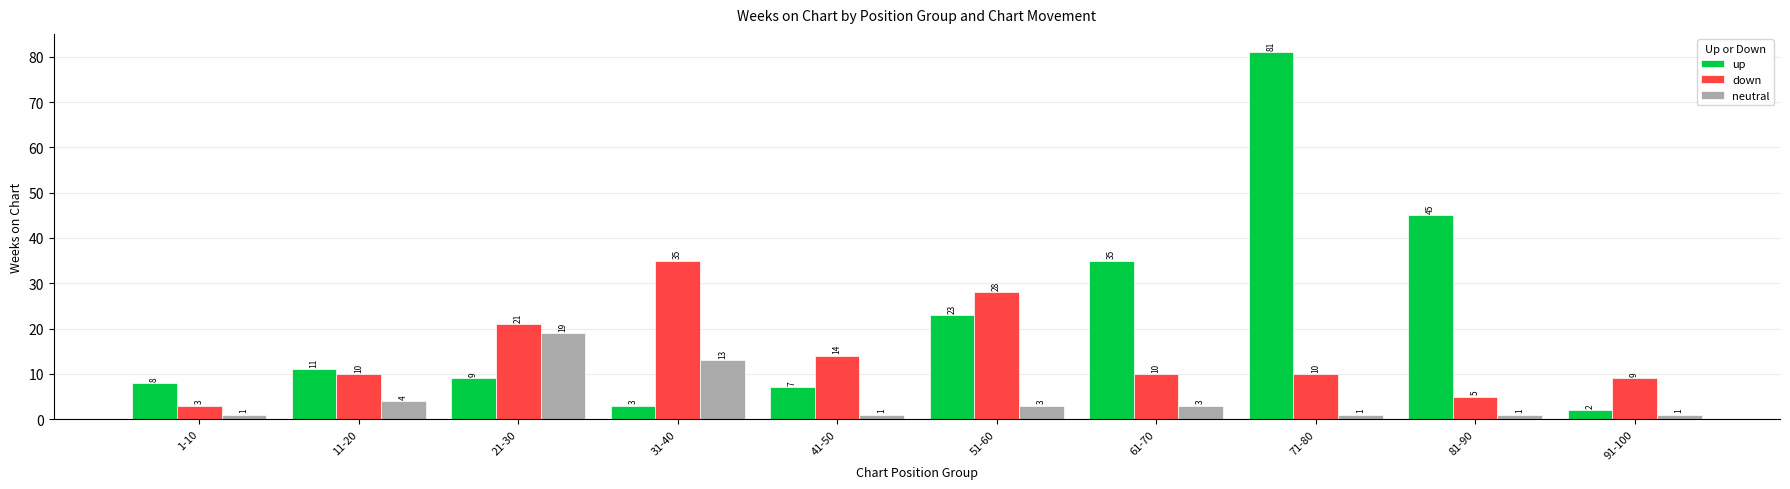

What is the label of the 10th bar from the left?

91-100